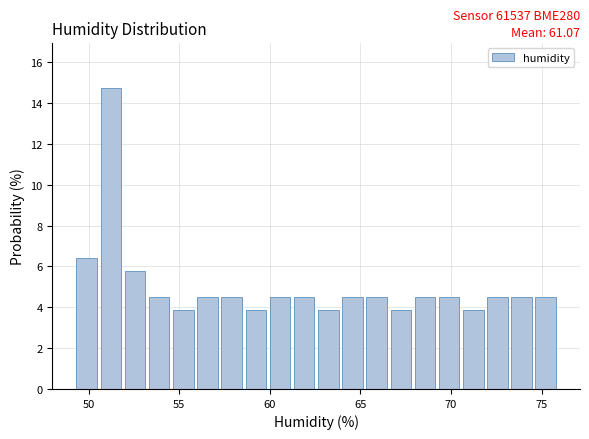

Around what value on the x-axis is the tallest bar? Give the approximate position of its centre, as read against the axis.

51.0